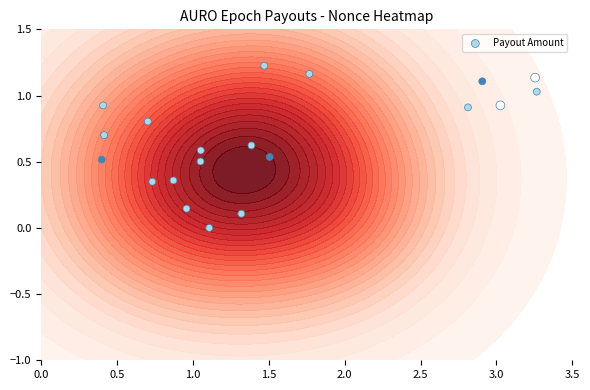

How many positive values are there?

19